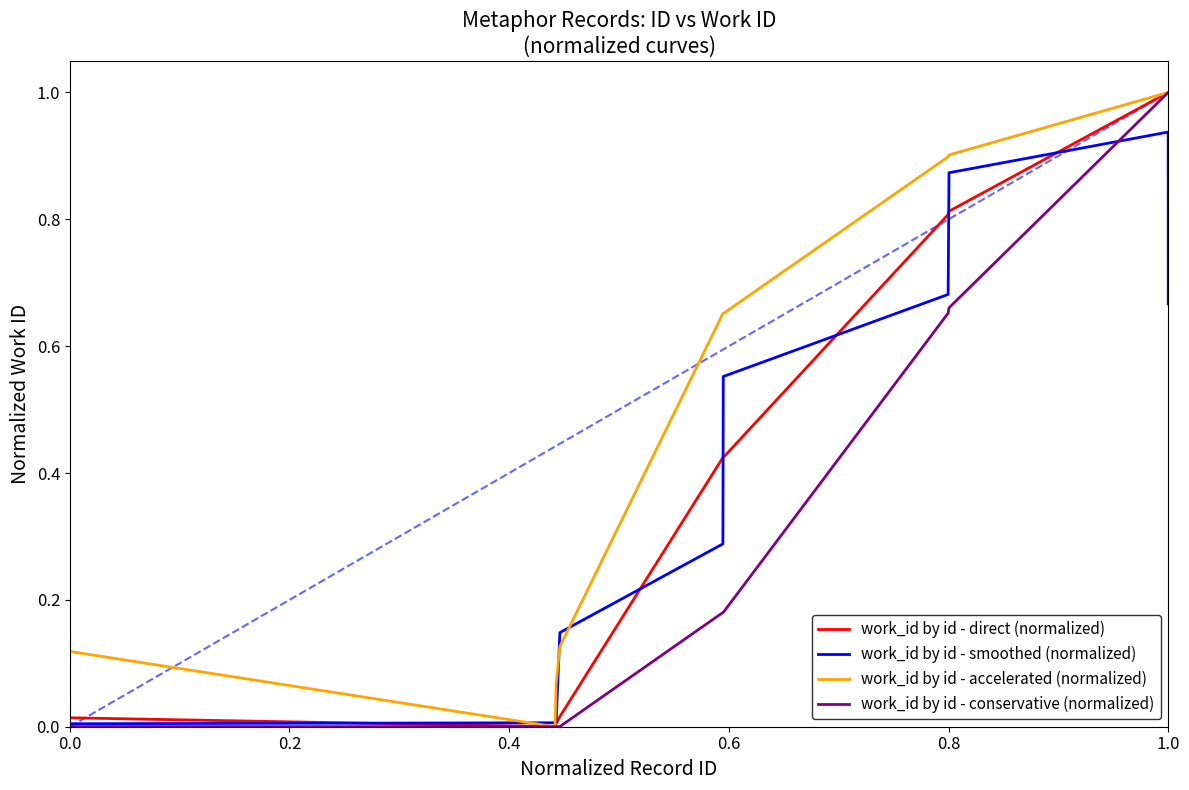

What is the greatest value displayed?

1.0